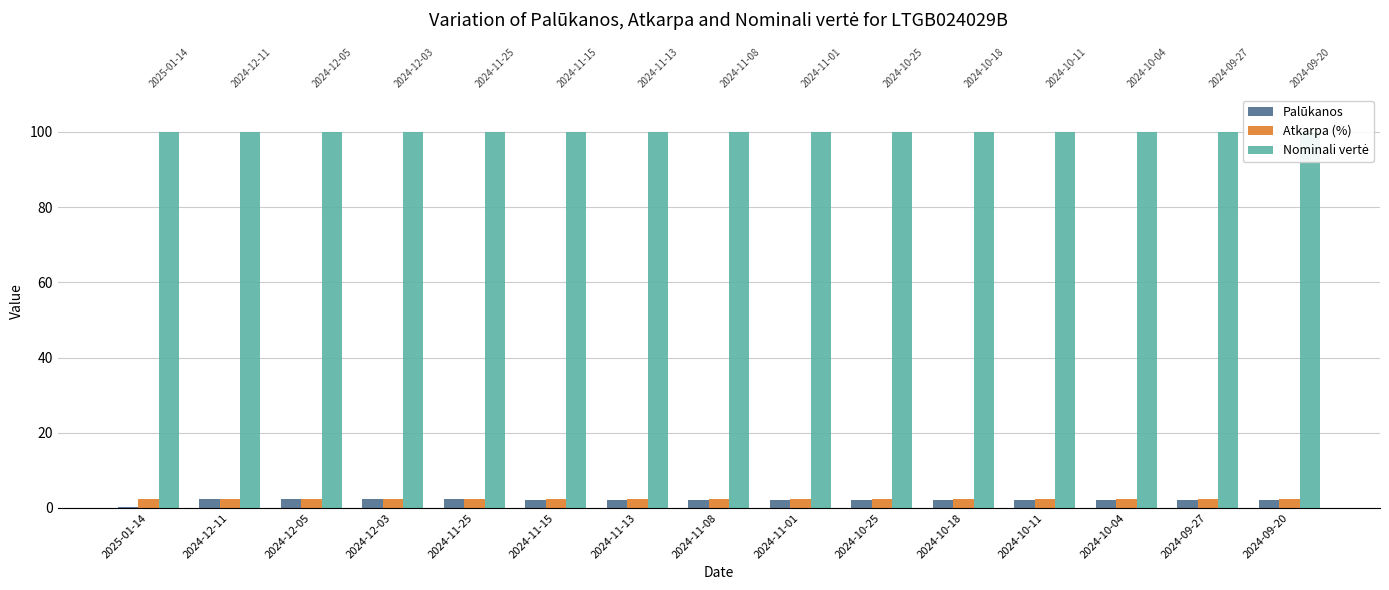

What is the sum of all Atkarpa (%) values?

36.0